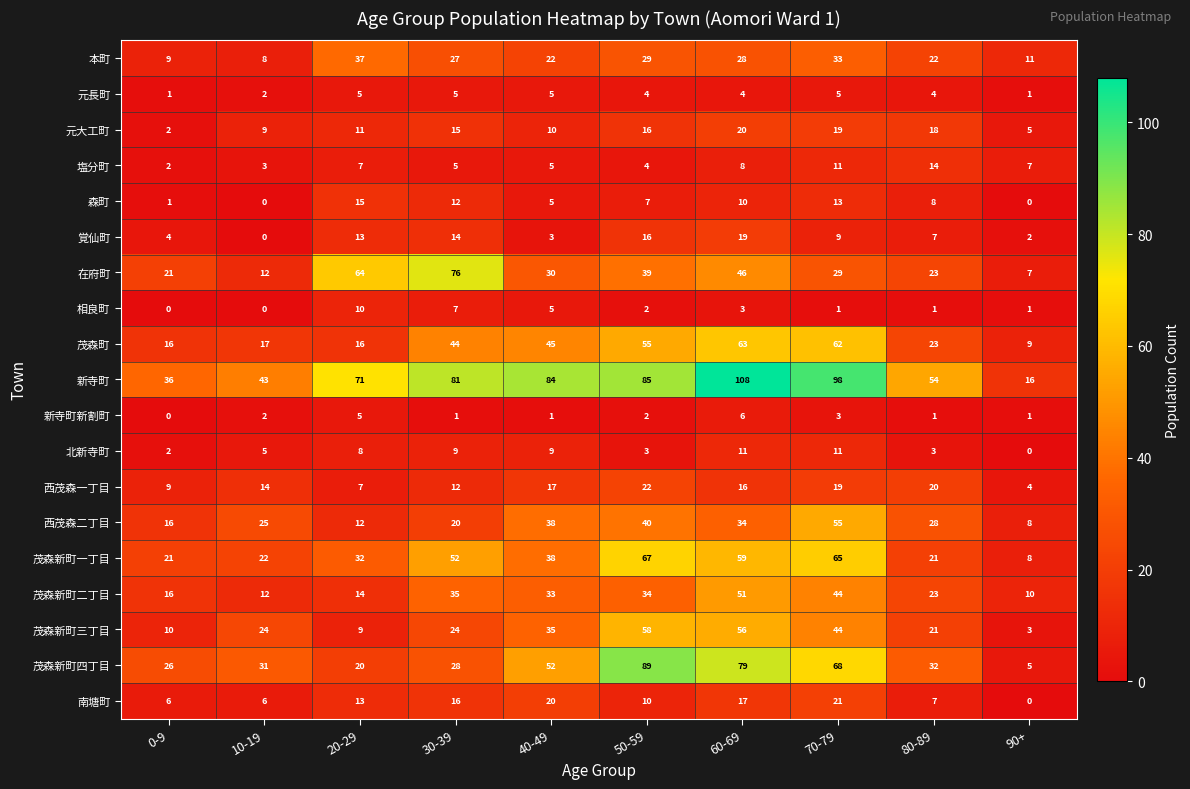

What is the total value across all series at 70-79?

610